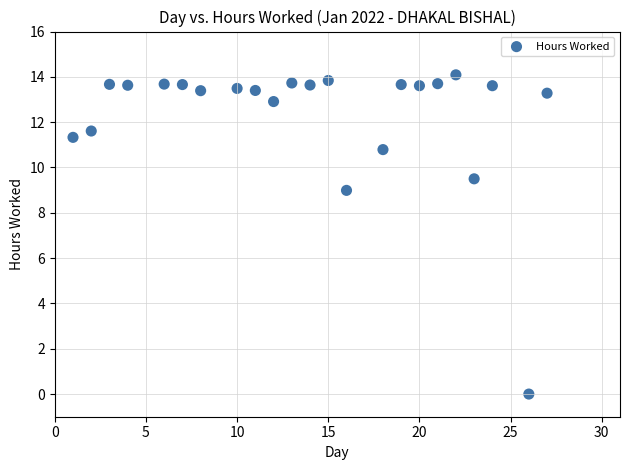

What Y value in the scatter plot is closest to 7?

9.0